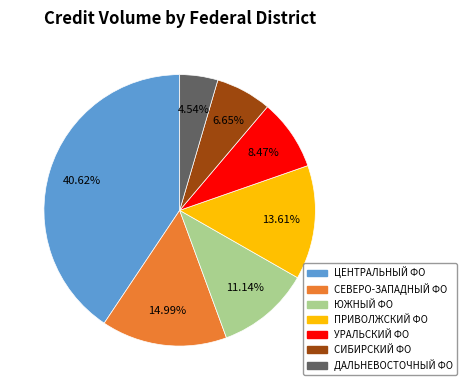

Count the number of slices in the pie.

7